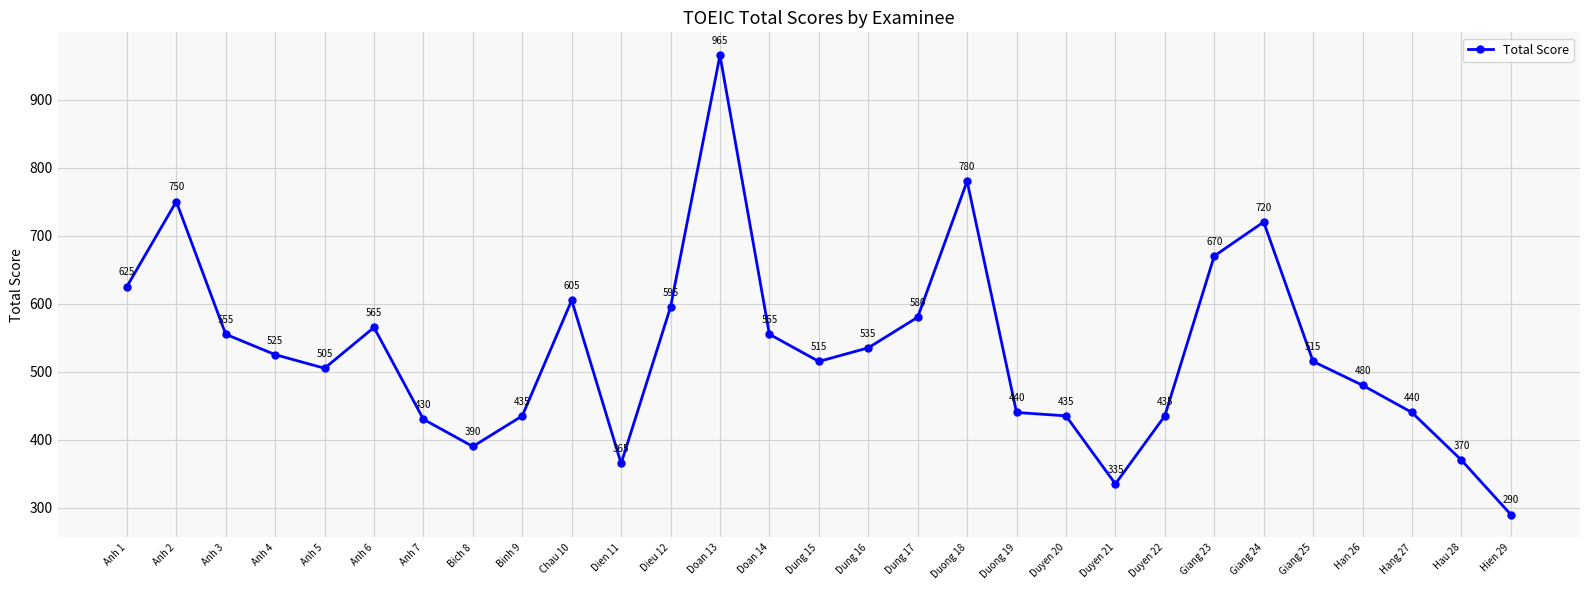

What is the greatest value displayed?

965